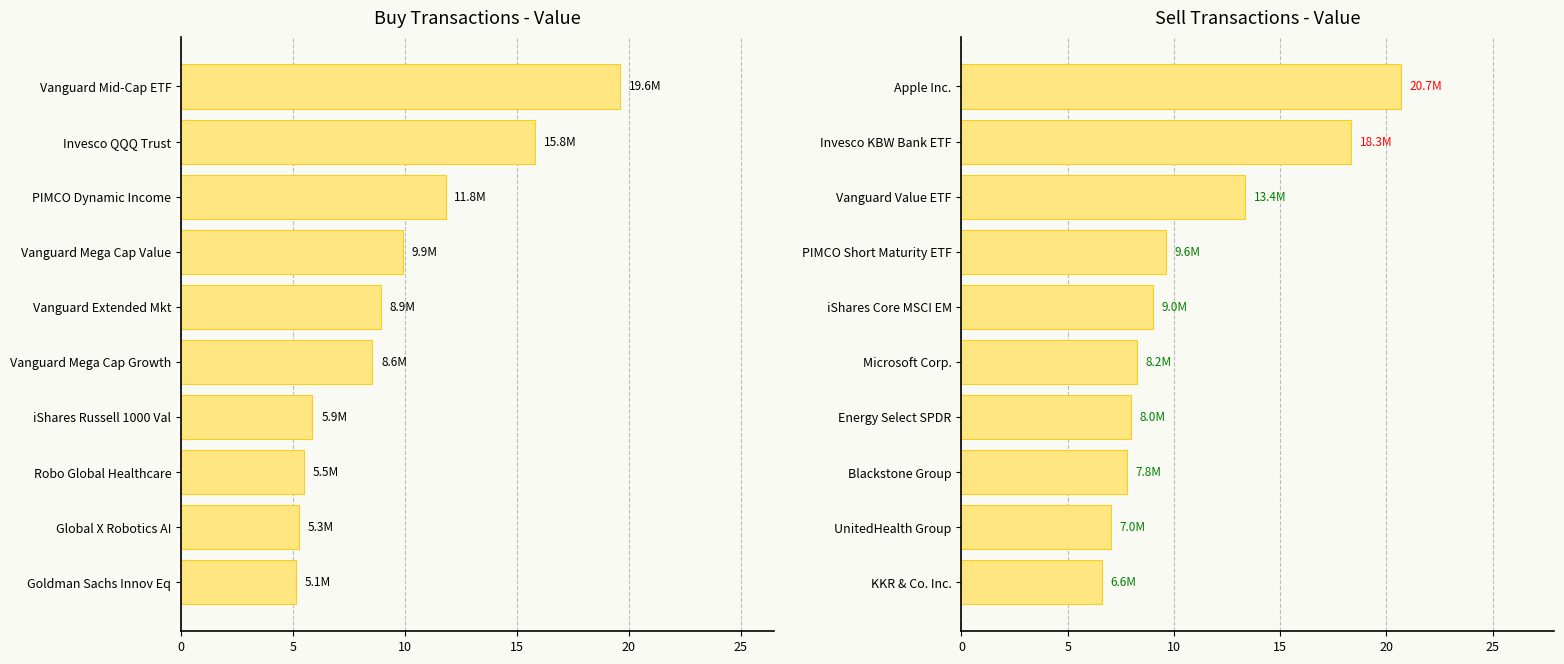

How many data points in Sell are above 8?

6